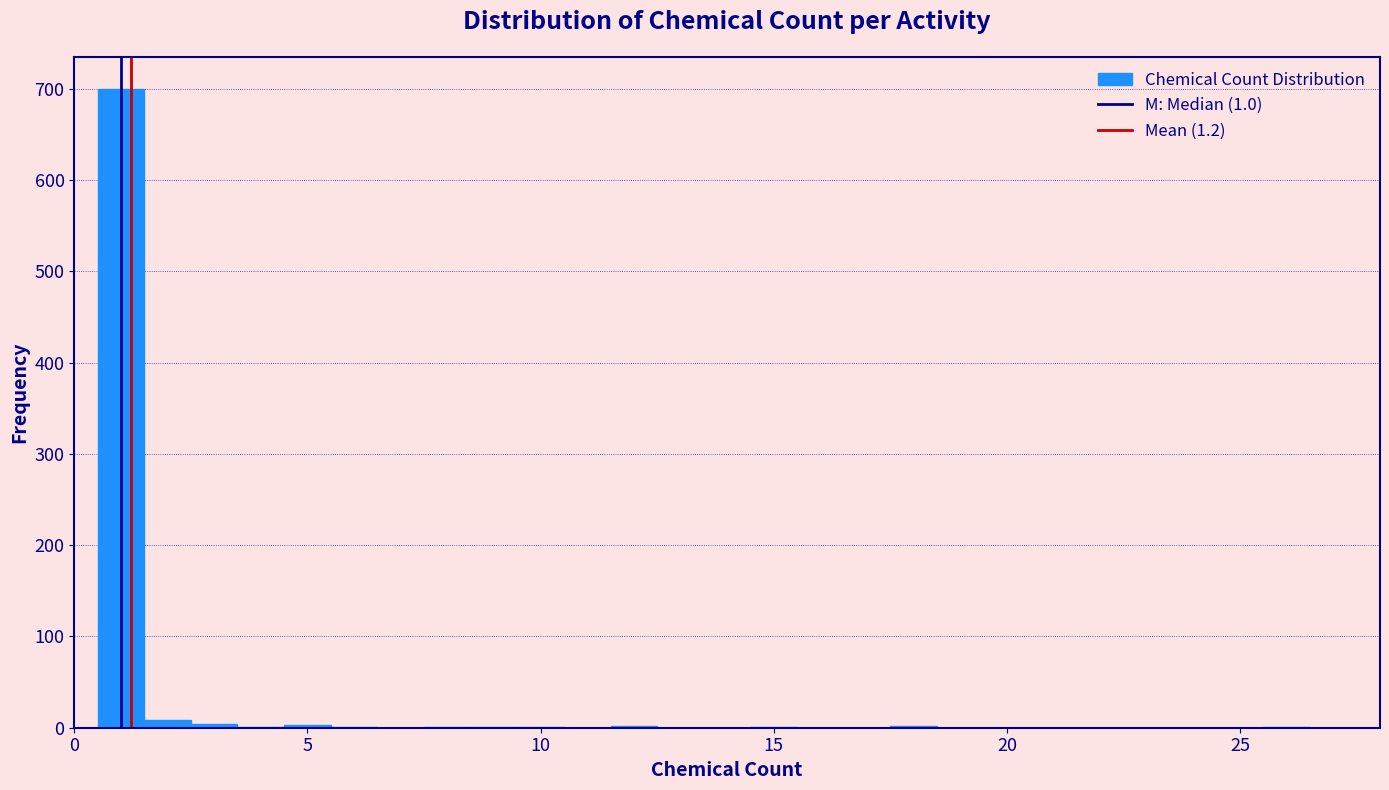

Around what value on the x-axis is the tallest bar? Give the approximate position of its centre, as read against the axis.

1.0